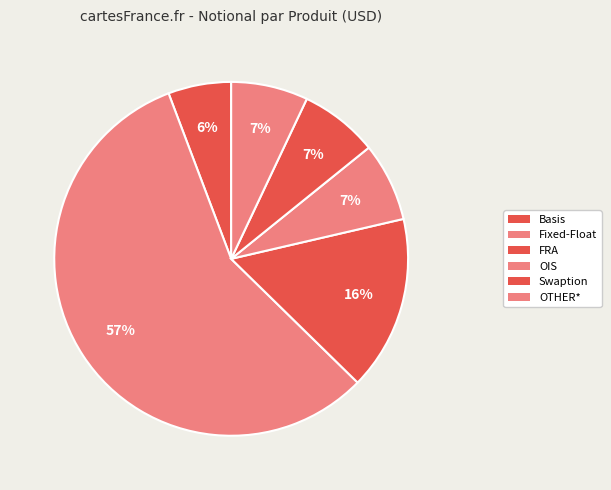

How many segments does this pie chart have?

6